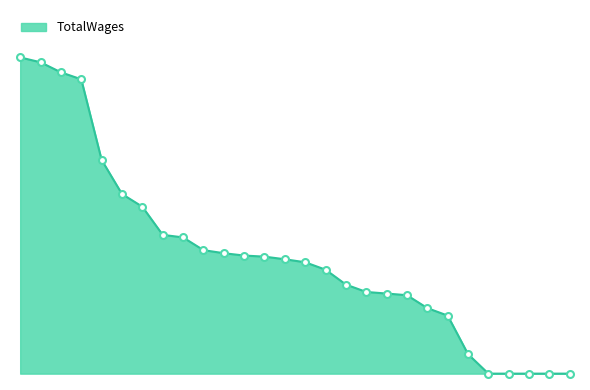

What is the average value?

37482